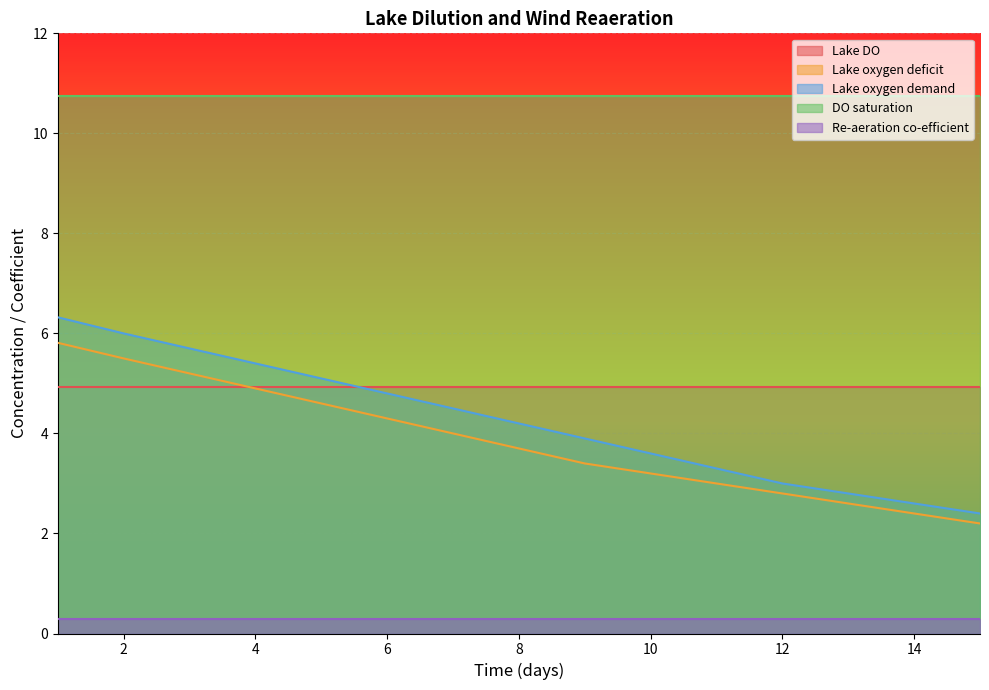

Reading left to right, list all the values displayed in this chart.

Lake DO: 1=4.9	2=4.9	3=4.9	4=4.9	5=4.9	6=4.9	7=4.9	8=4.9	9=4.9	10=4.9	11=4.9	12=4.9	13=4.9	14=4.9	15=4.9
Lake oxygen deficit: 1=5.8	2=5.5	3=5.2	4=4.9	5=4.6	6=4.3	7=4.0	8=3.7	9=3.4	10=3.2	11=3.0	12=2.8	13=2.6	14=2.4	15=2.2
Lake oxygen demand: 1=6.3	2=6.0	3=5.7	4=5.4	5=5.1	6=4.8	7=4.5	8=4.2	9=3.9	10=3.6	11=3.3	12=3.0	13=2.8	14=2.6	15=2.4
DO saturation: 1=10.7	2=10.7	3=10.7	4=10.7	5=10.7	6=10.7	7=10.7	8=10.7	9=10.7	10=10.7	11=10.7	12=10.7	13=10.7	14=10.7	15=10.7
Re-aeration co-efficient: 1=0.3	2=0.3	3=0.3	4=0.3	5=0.3	6=0.3	7=0.3	8=0.3	9=0.3	10=0.3	11=0.3	12=0.3	13=0.3	14=0.3	15=0.3